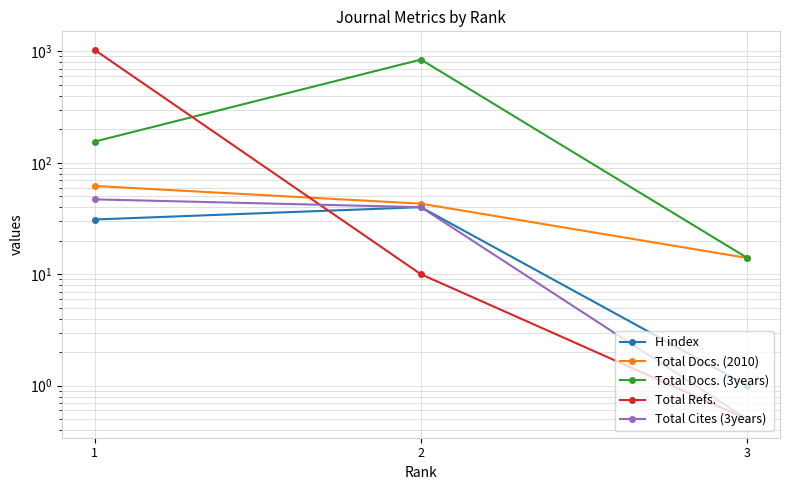

What is the highest value of the Total Refs. series?

1033.0